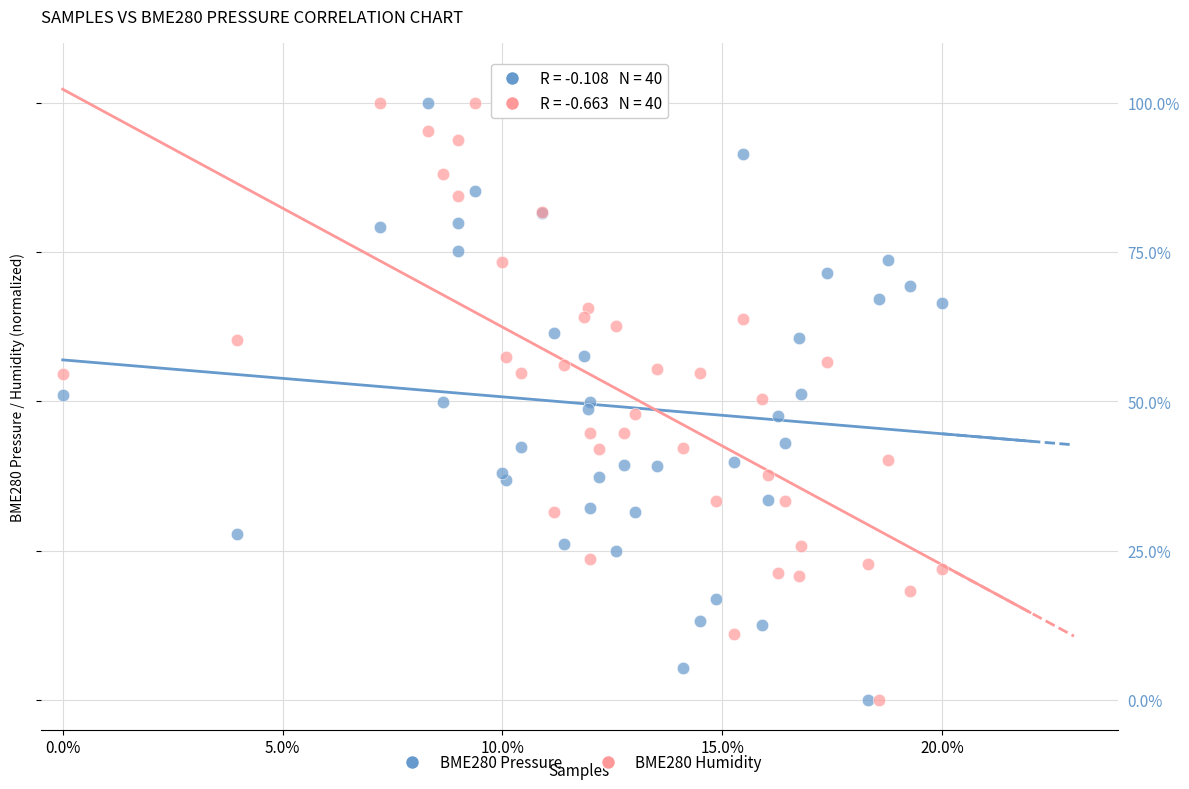

What are all the series names shown in the legend?

BME280 Pressure, BME280 Humidity